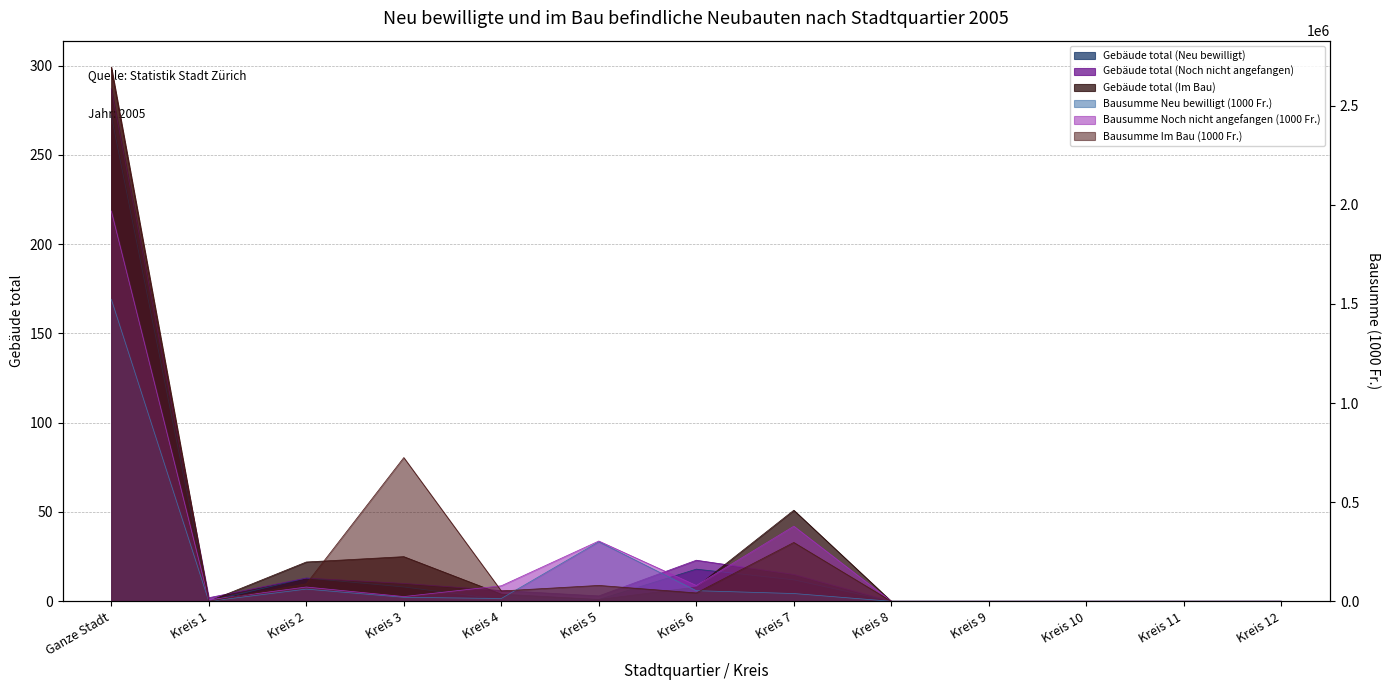

What is the greatest value displayed?

2693965